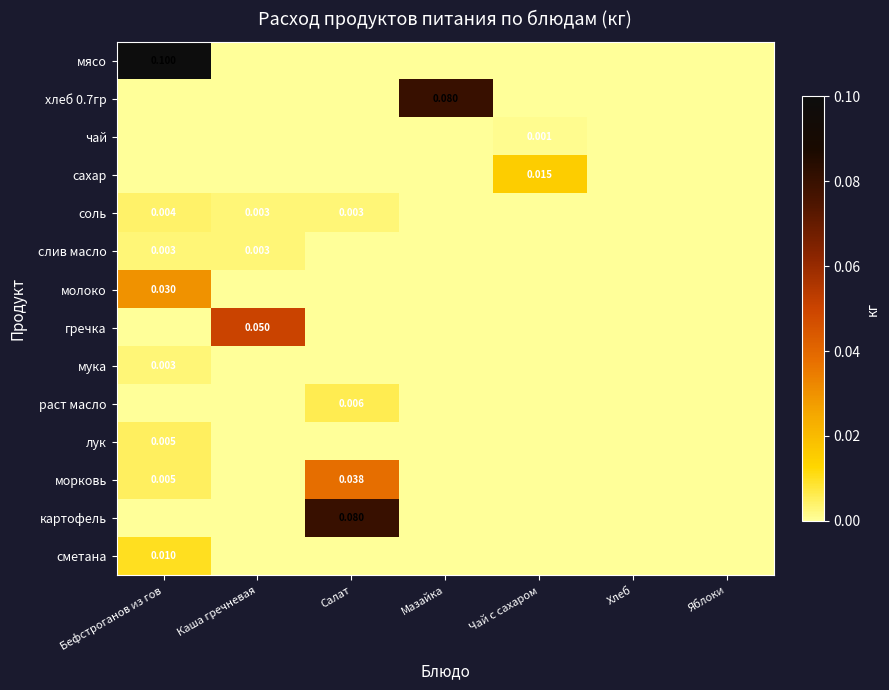

At how many categories does at least one series exceed 0?

5